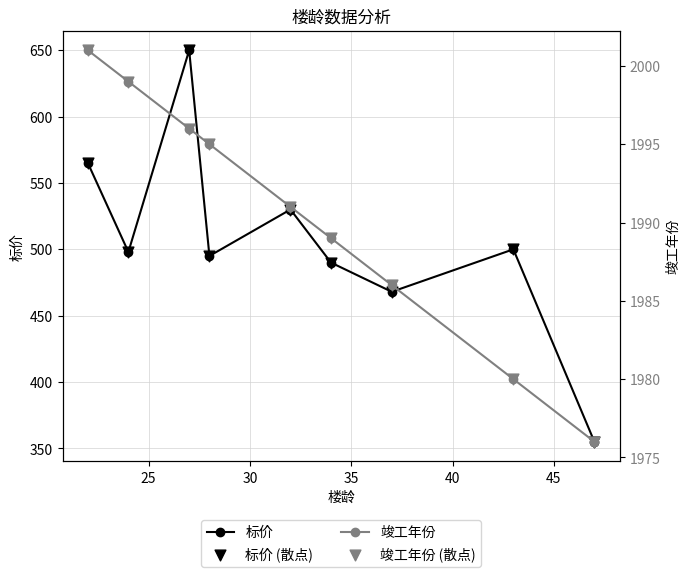

Which series has the largest Y range (max minus min)?

标价